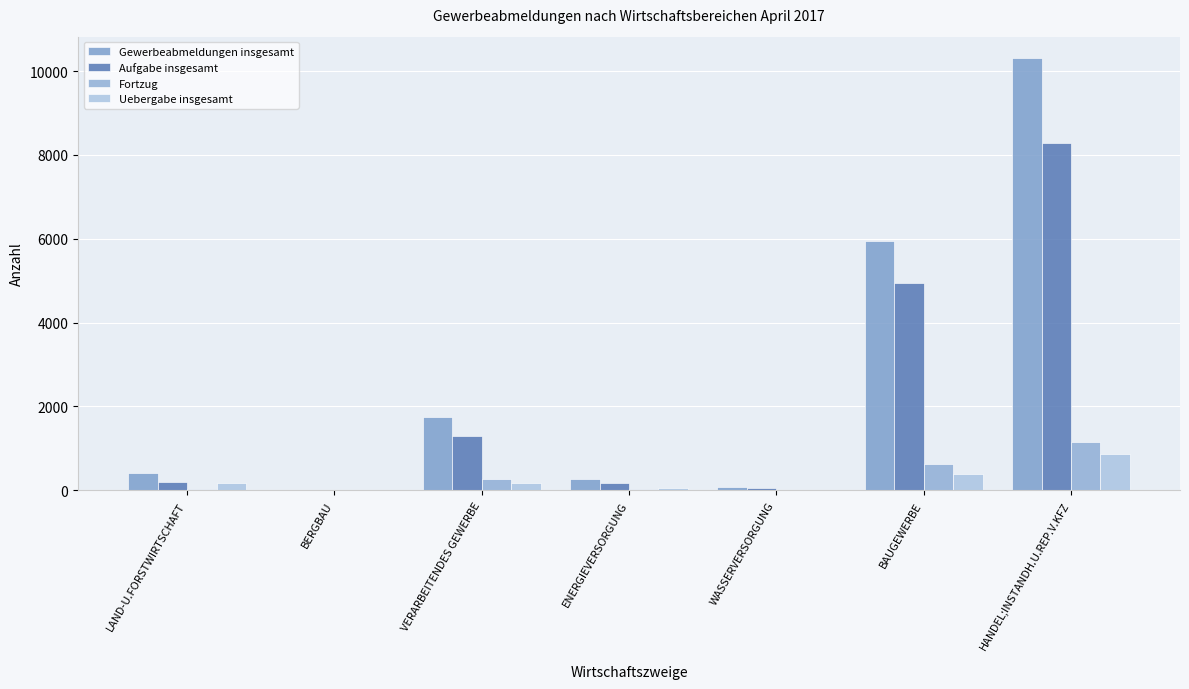

What is the sum of all Fortzug values?

2140